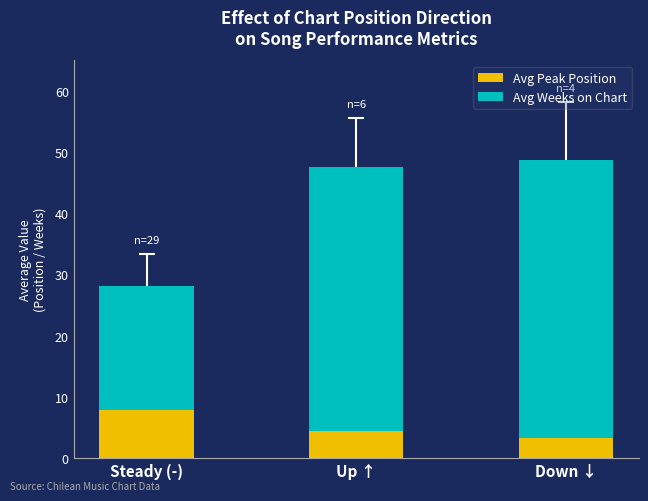

How many distinct data groups are displayed?

2